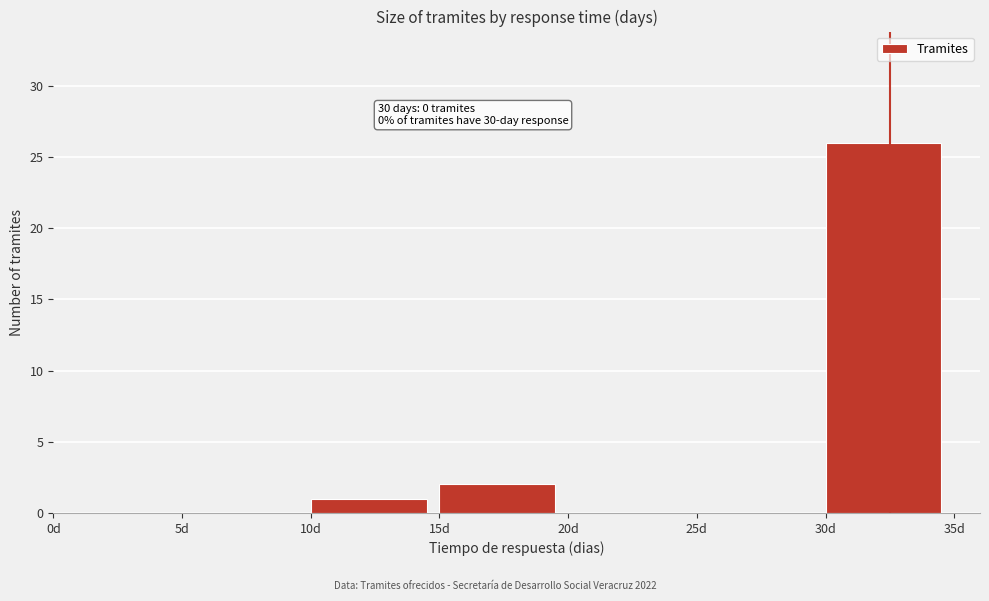

Which range on the x-axis has the tallest bar?

30 to 35